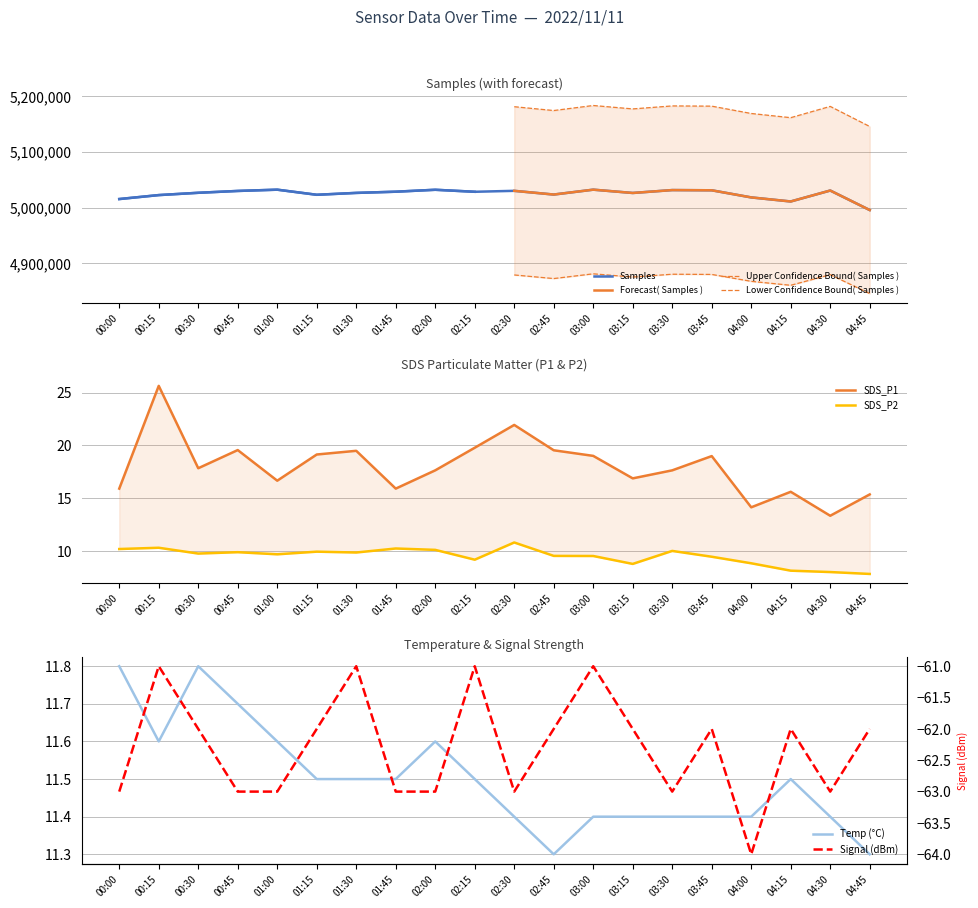

What is the value of the SDS_P2 point at the 3rd from the left?

9.8